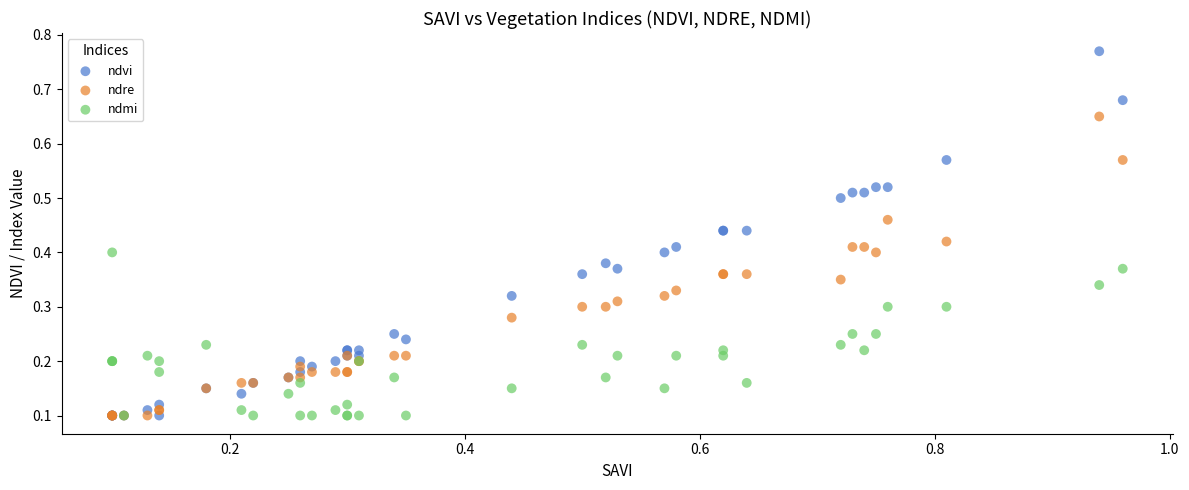

Which series reaches the maximum Y coordinate?

ndvi